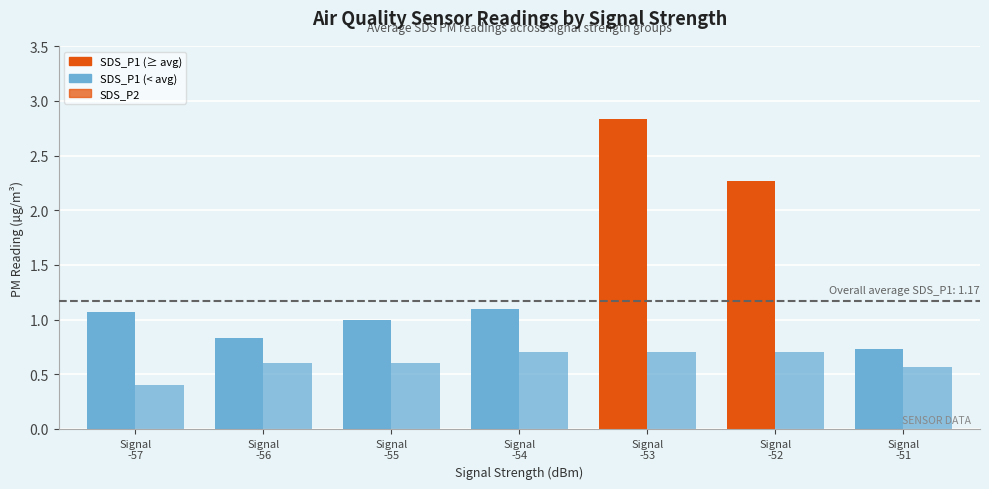

What is the highest value of the SDS_P2 series?

0.7